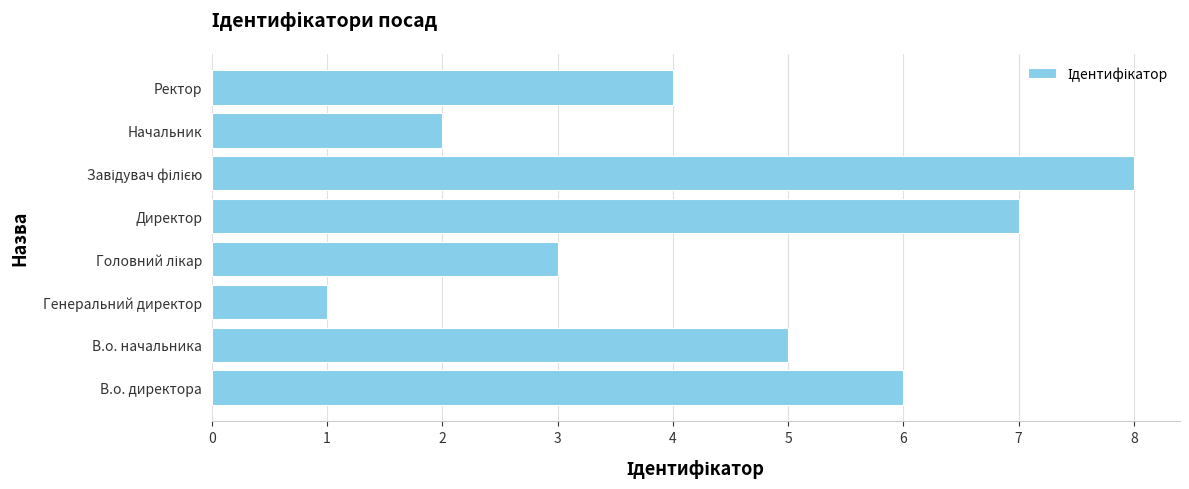

Reading bottom to top, list all the values displayed in this chart.

6	5	1	3	7	8	2	4